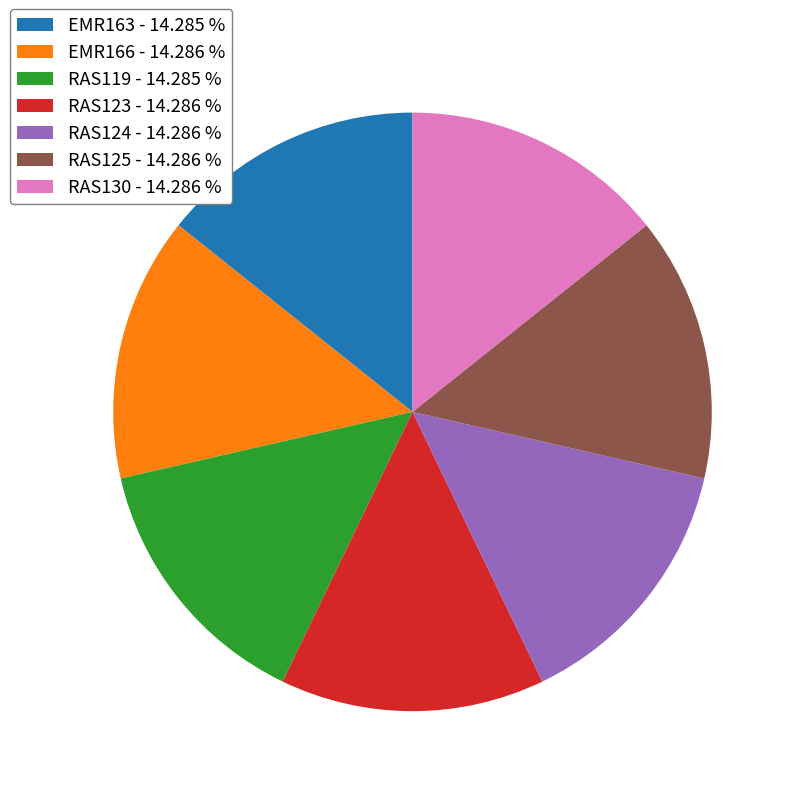

True or false: EMR166 accounts for 14% of the total.

True